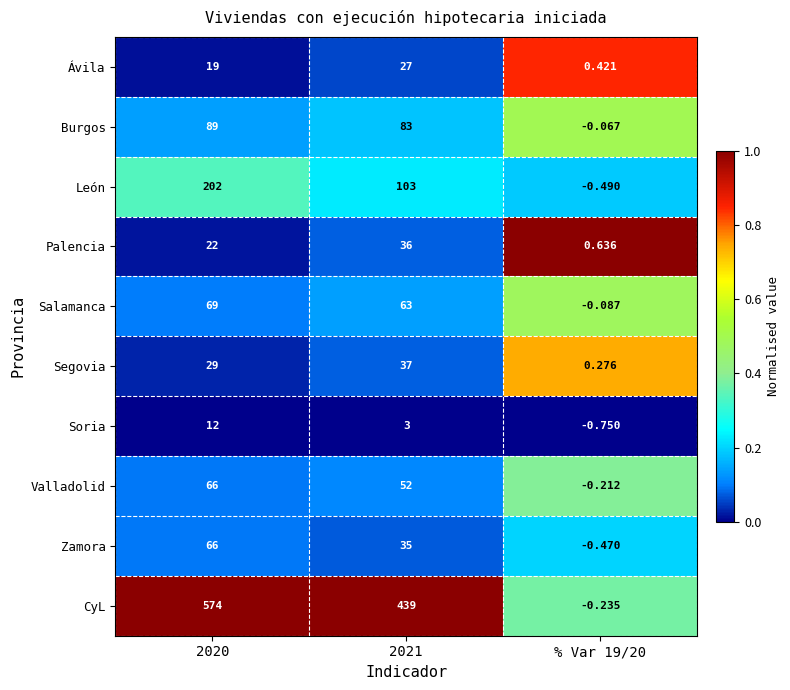

At 2021, list the series in order from largest to smallest.

CyL, León, Burgos, Salamanca, Valladolid, Segovia, Palencia, Zamora, Ávila, Soria